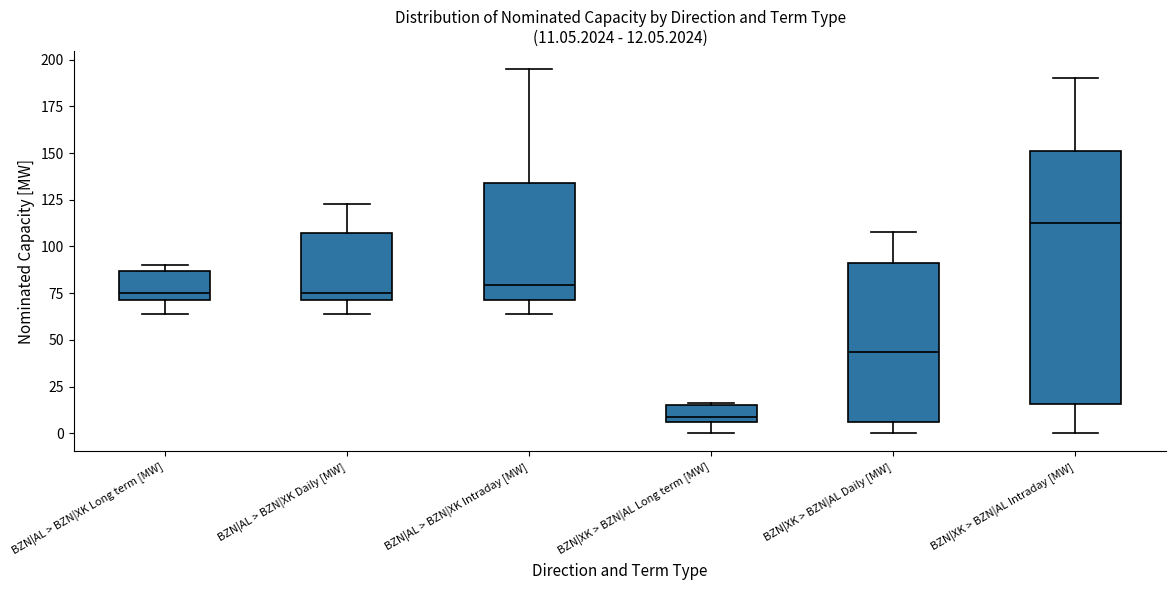

Which box is the tallest, from its lower edge to its upper edge?

BZN|XK > BZN|AL Intraday [MW]